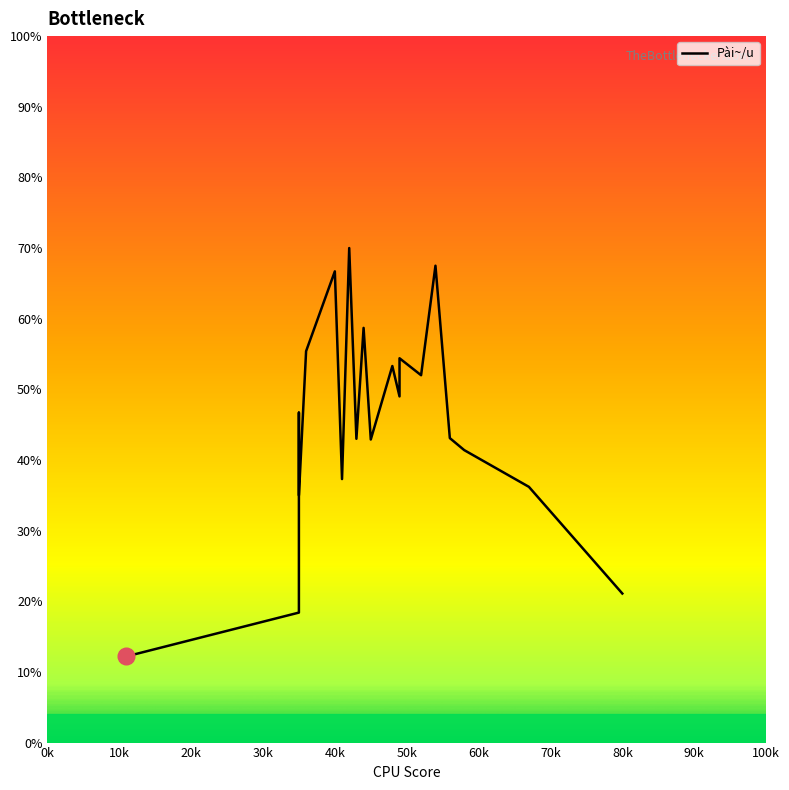

Read the value at 4900.

49.0